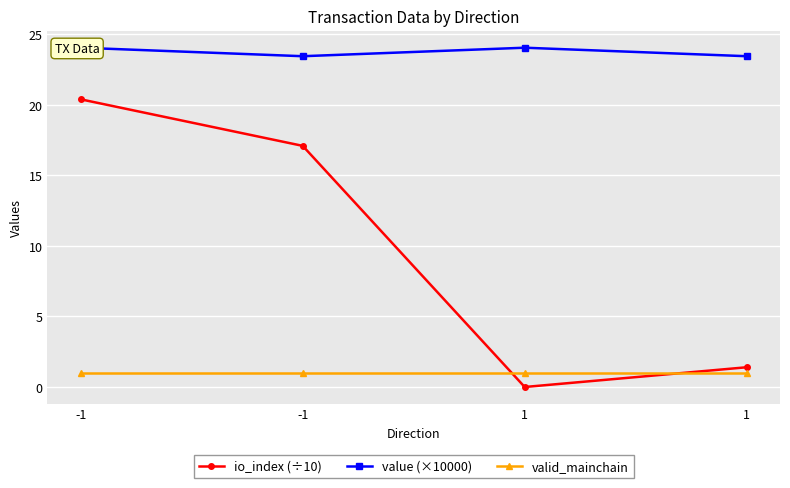

True or false: valid_mainchain and io_index (÷10) intersect in this chart.

True